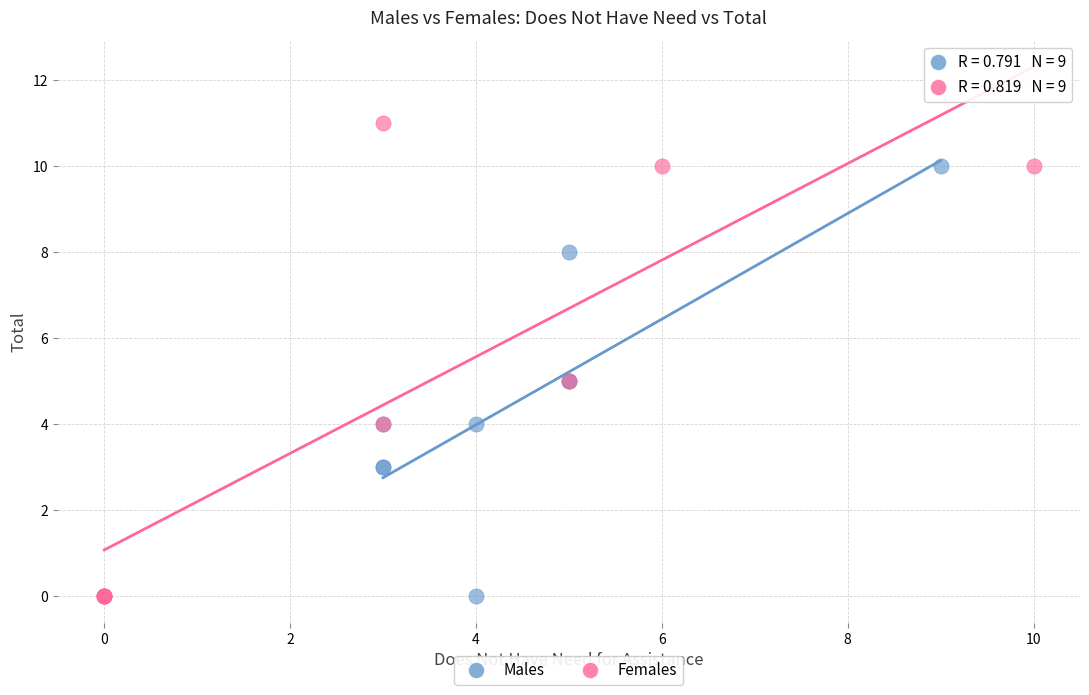

Which series reaches the maximum Y coordinate?

Females